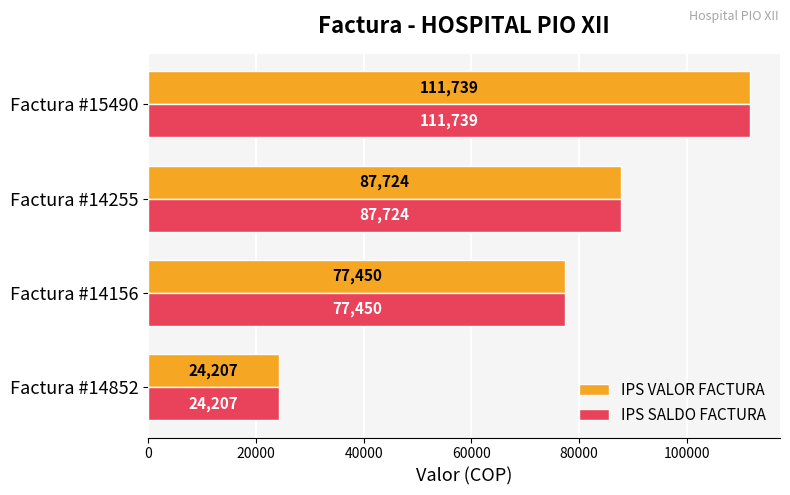

What is the highest value of the IPS SALDO FACTURA series?

111739